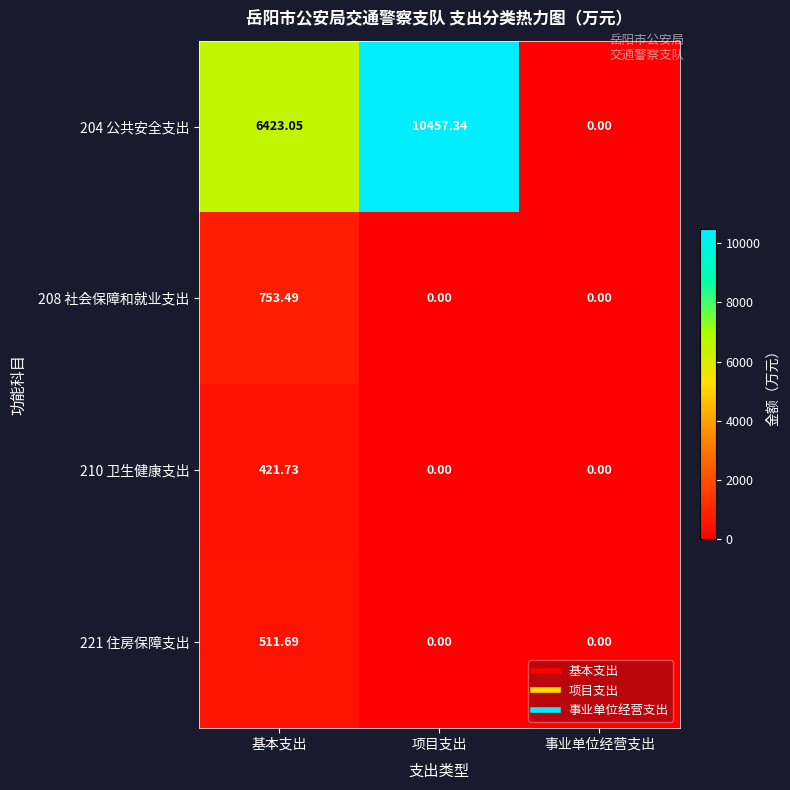

Is the value of 208 社会保障和就业支出 at 基本支出 greater than the value of 221 住房保障支出 at 事业单位经营支出?

Yes